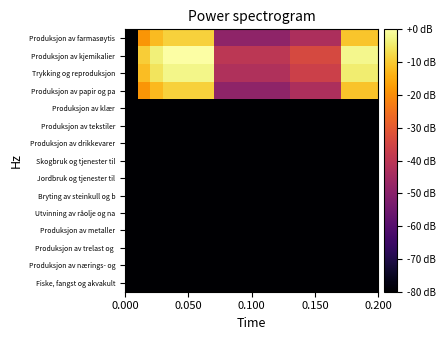

Which series has the largest total across all categories?

Produksjon av kjemikalier